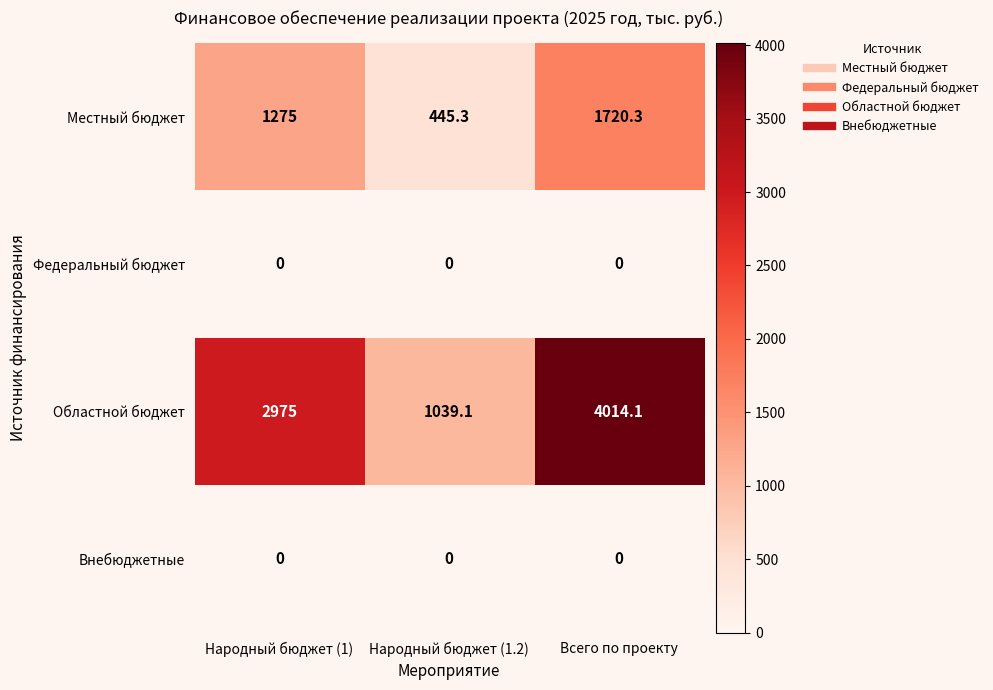

True or false: Федеральный бюджет has a value of 0.0 at Народный бюджет (1.2).

True